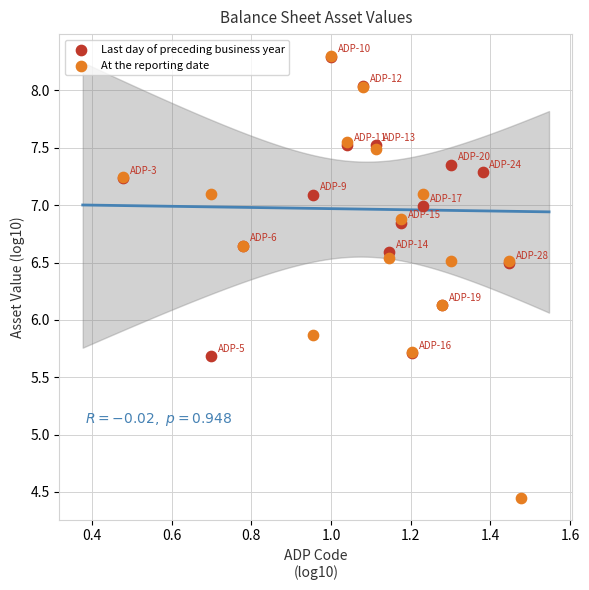

Which series has the widest spread of Y values?

At the reporting date